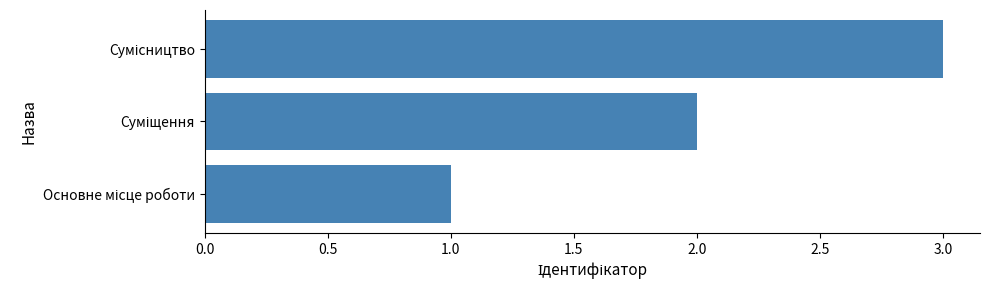

What is the sum of all values?

6